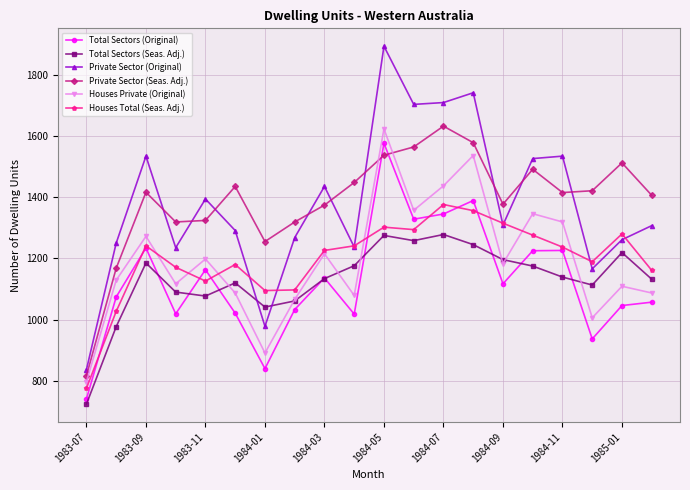

In Private Sector (Original), how many points are higher than both neighbors (excluding endpoints)?

6